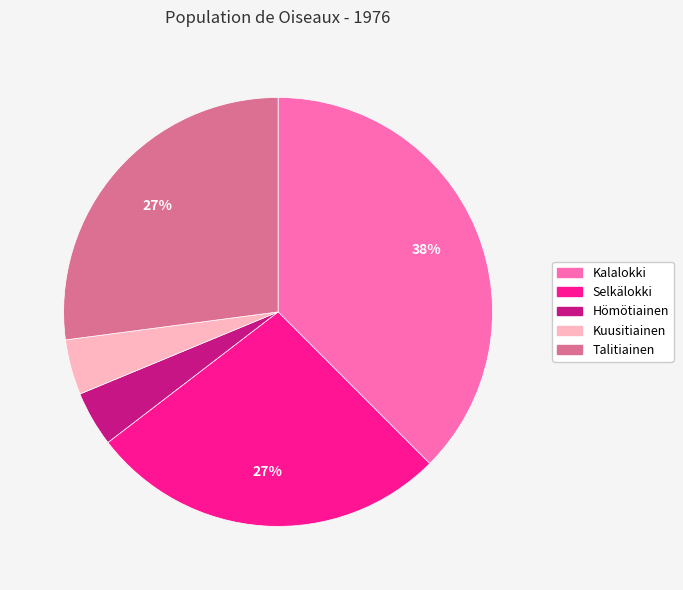

What percentage is the Talitiainen slice, to the nearest percent?

27%